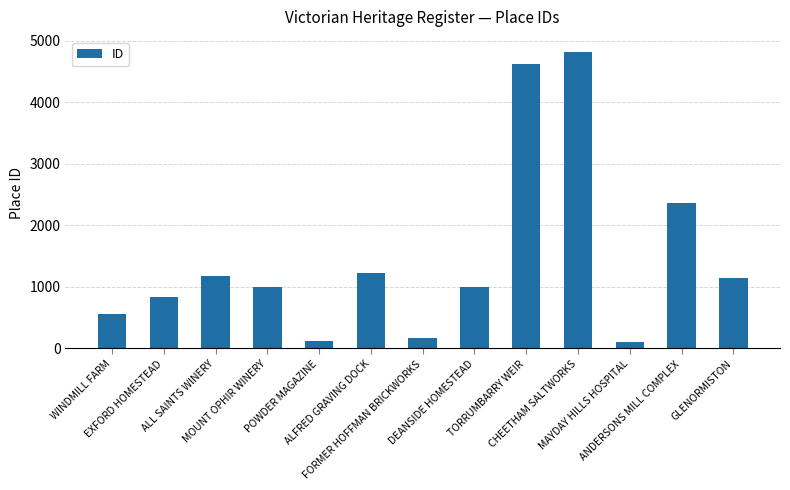

What is the maximum value shown in the chart?

4820